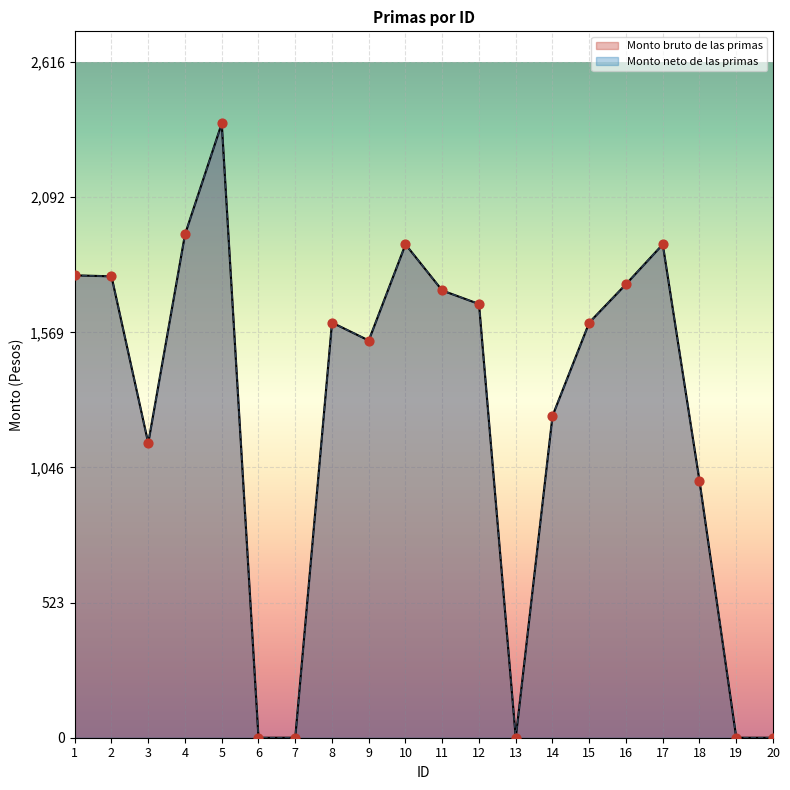

Which series contains the highest Y value?

Monto bruto de las primas